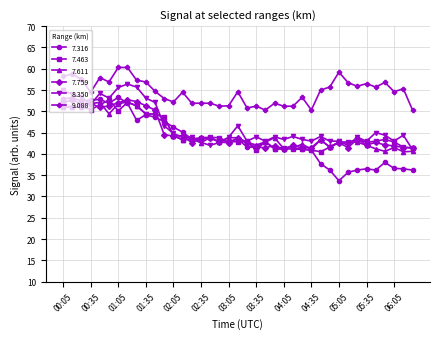

How many series are shown in this chart?

6